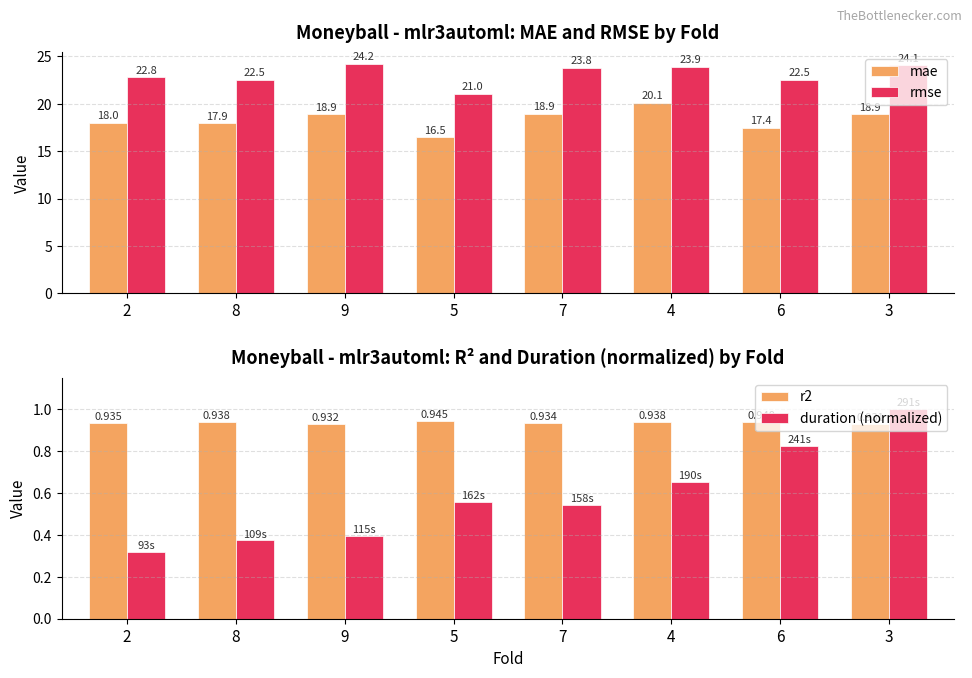

Reading left to right, extract all data points from this chart.

mae: 2=18.0	8=17.9	9=18.9	5=16.5	7=18.9	4=20.1	6=17.4	3=18.9
rmse: 2=22.8	8=22.5	9=24.2	5=21.0	7=23.8	4=23.9	6=22.5	3=24.1
r2: 2=0.9	8=0.9	9=0.9	5=0.9	7=0.9	4=0.9	6=0.9	3=0.9
duration (normalized): 2=0.3	8=0.4	9=0.4	5=0.6	7=0.5	4=0.7	6=0.8	3=1.0